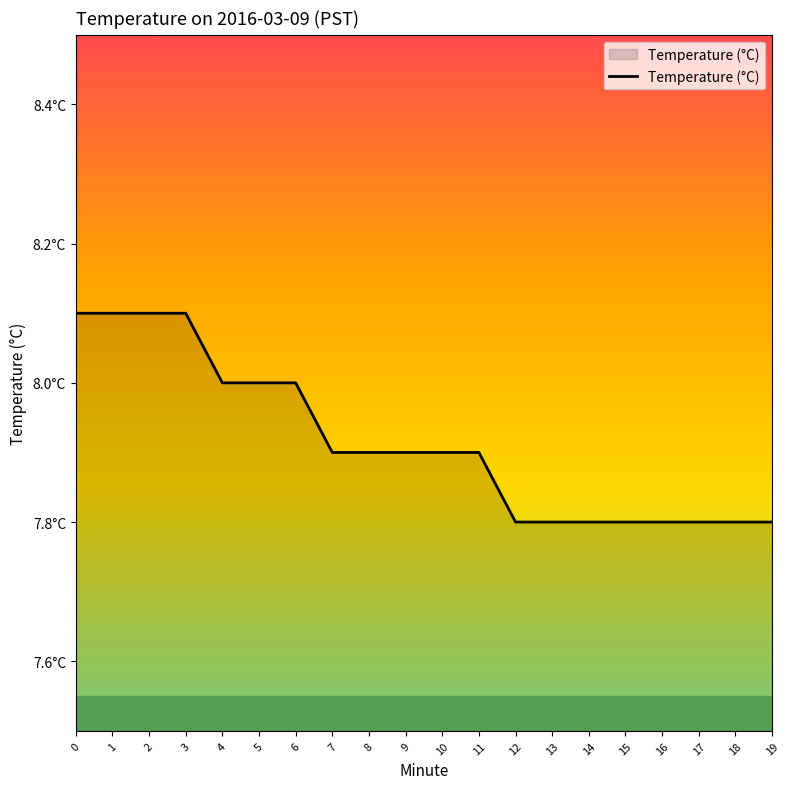

What is the greatest value displayed?

8.1